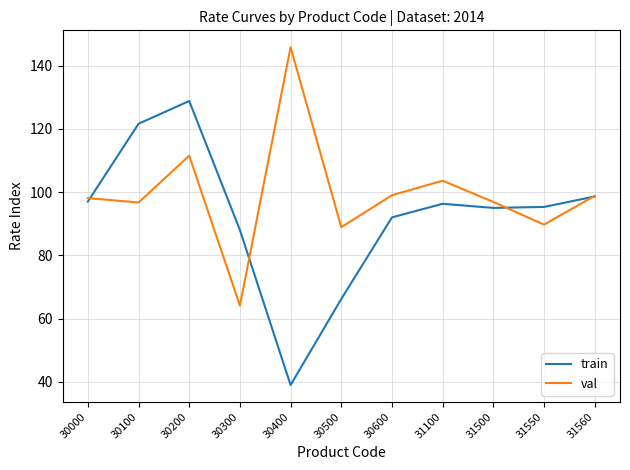

Is it true that train equals 149.8 at 30600?

False